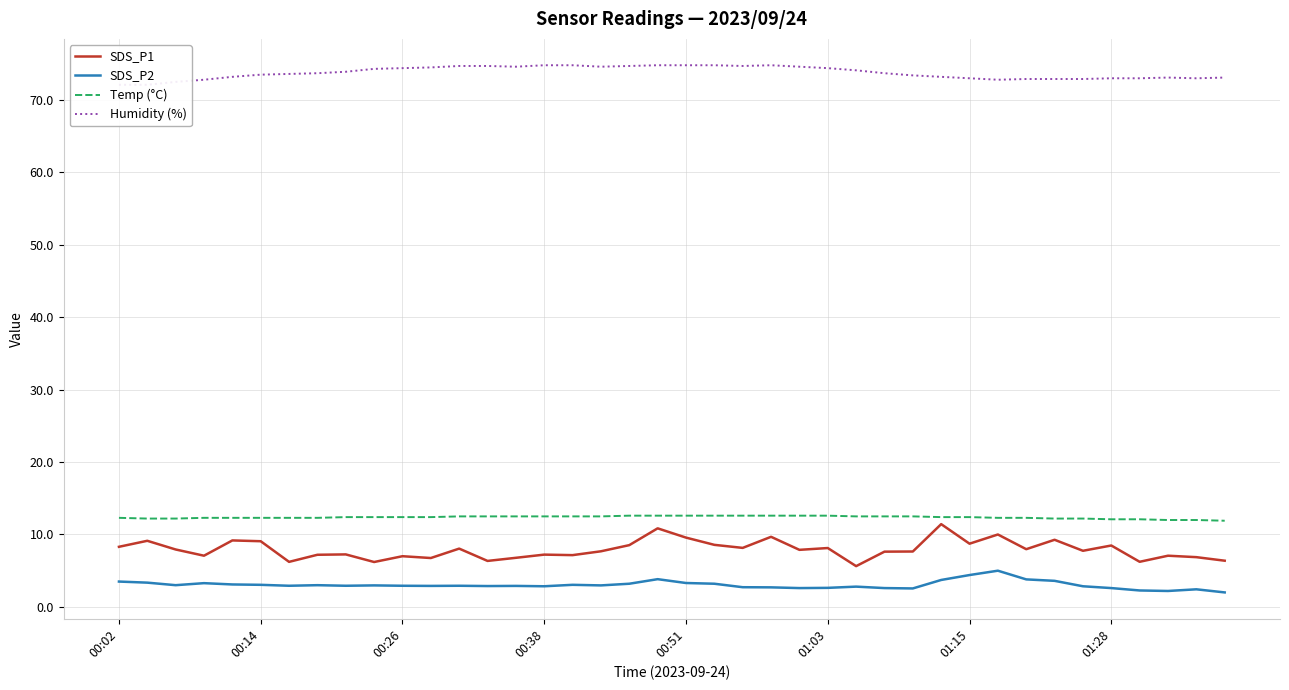

What is the maximum value shown in the chart?

74.8